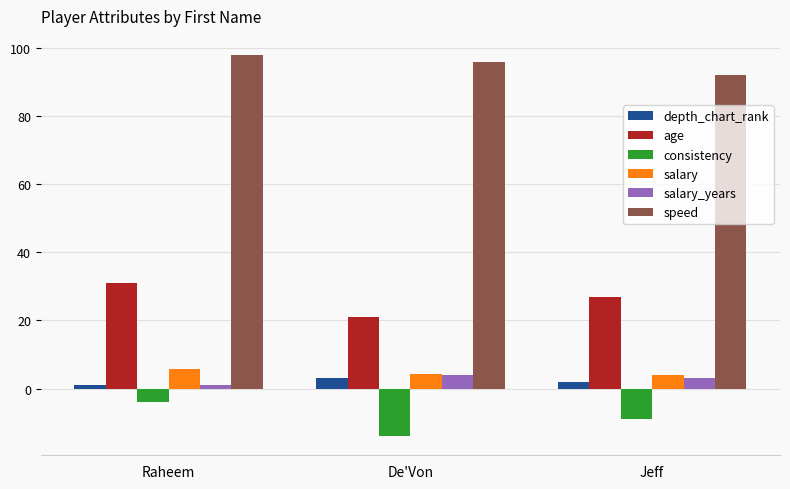

Which series has the largest total across all categories?

speed